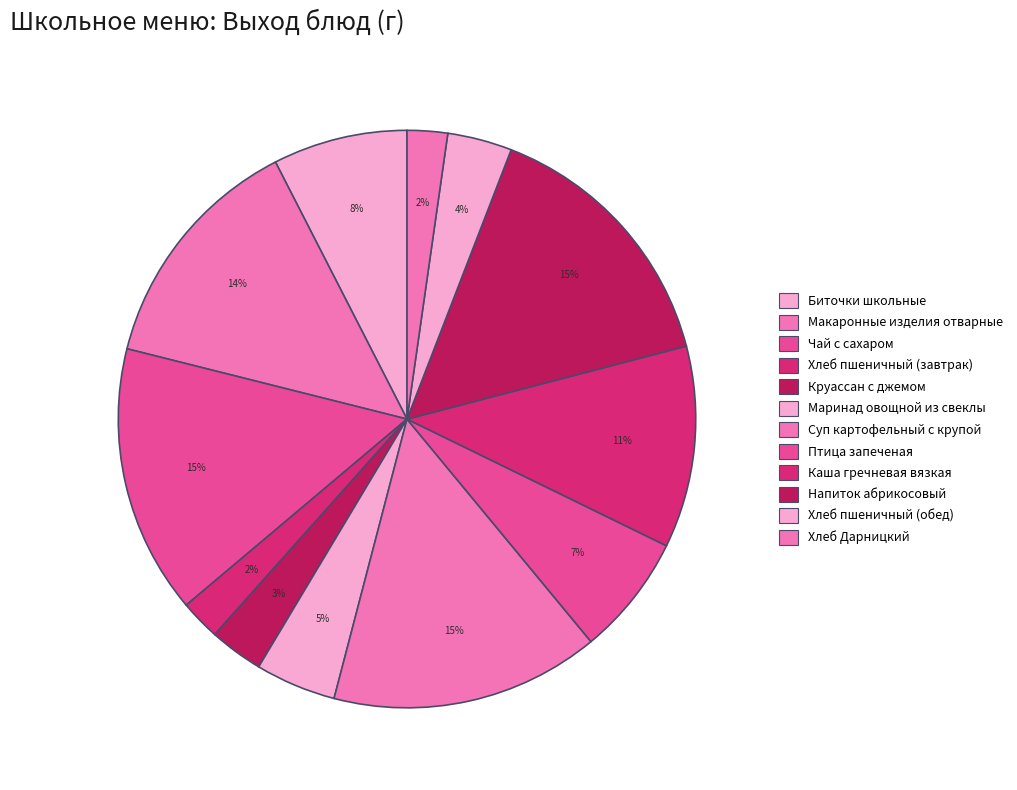

Rank the categories by value from lowest to highest.

Хлеб пшеничный (завтрак), Хлеб Дарницкий, Круассан с джемом, Хлеб пшеничный (обед), Маринад овощной из свеклы, Птица запеченая, Биточки школьные, Каша гречневая вязкая, Макаронные изделия отварные, Чай с сахаром, Суп картофельный с крупой, Напиток абрикосовый